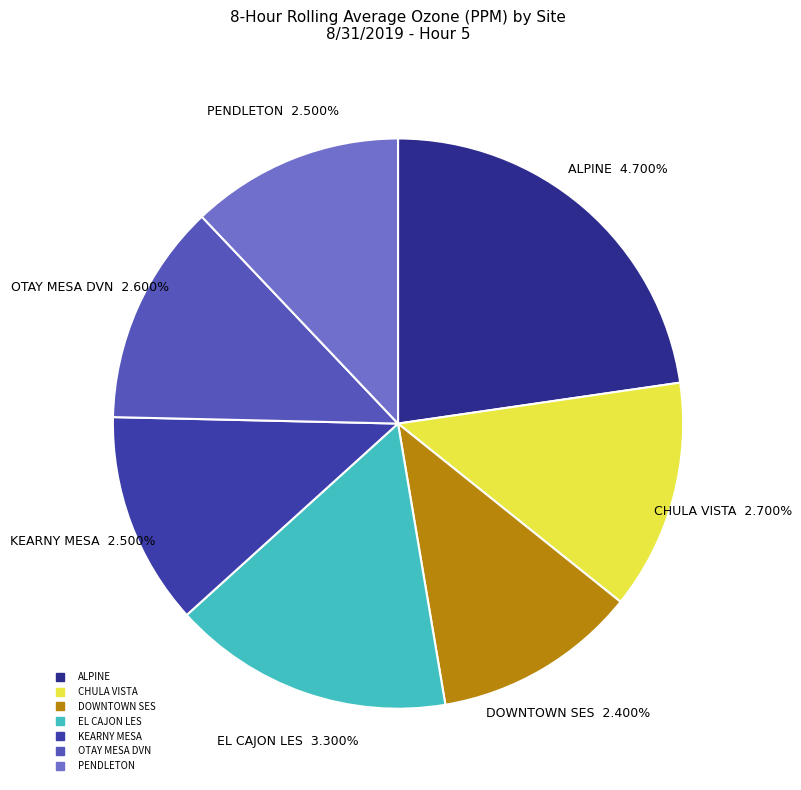

To the nearest percent, what portion does CHULA VISTA represent?

13%